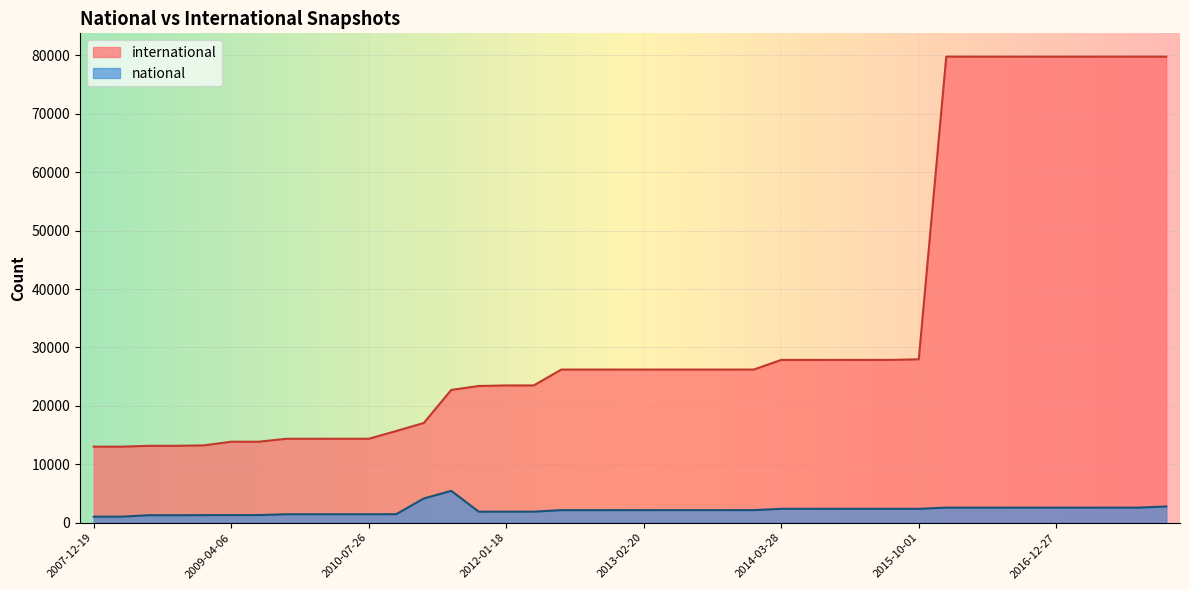

What is the value of the national point at the 26th from the left?

2383